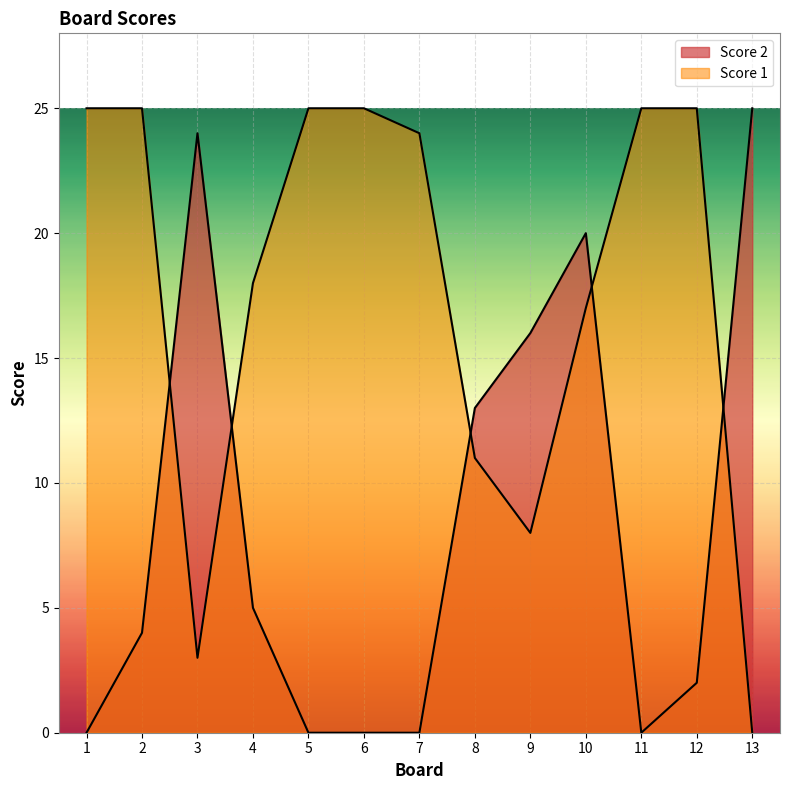

True or false: Score 1 has a value of 0 at 13.

True